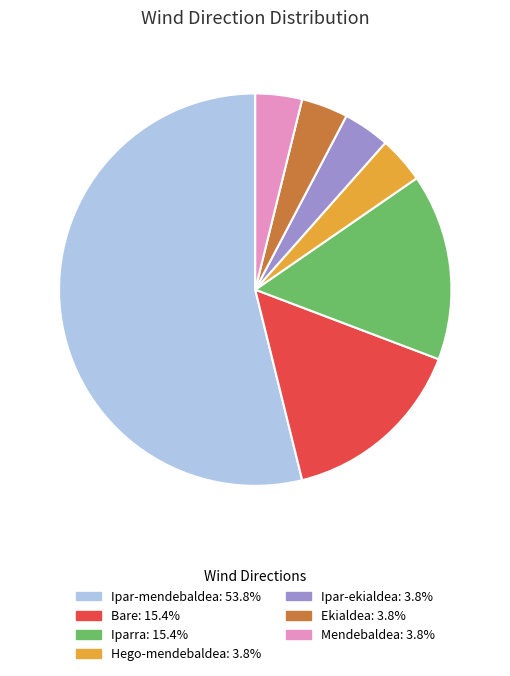

Is it true that Ekialdea is 4% of the pie?

True